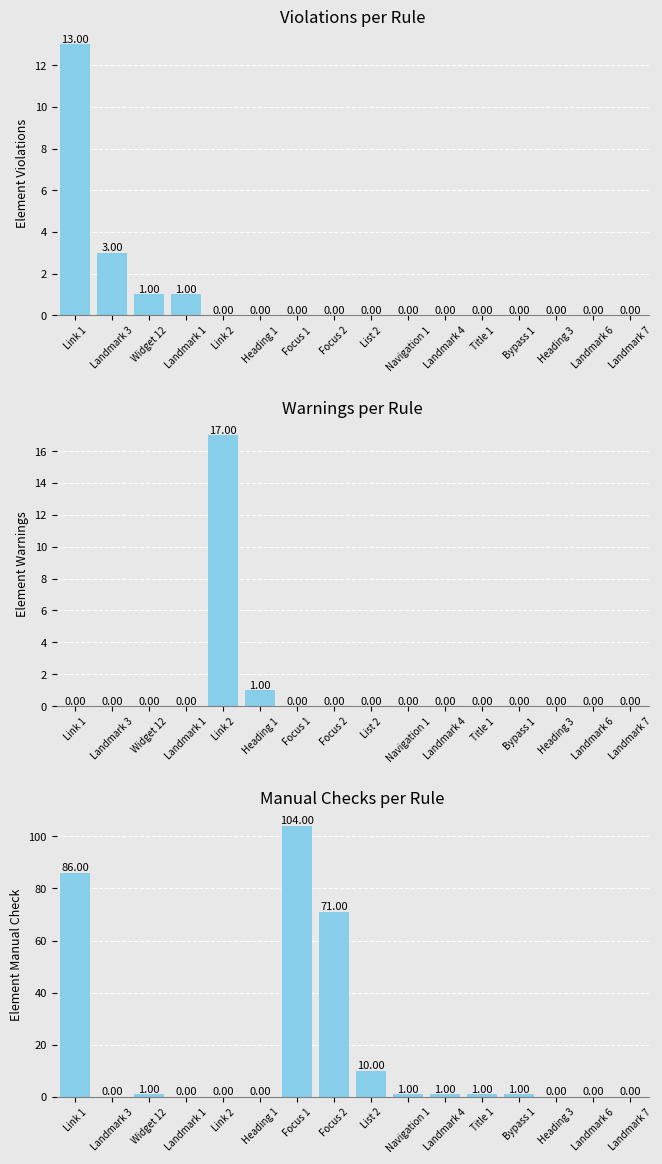

Which series changed the most between Link 1 and Navigation 1?

Element Manual Check